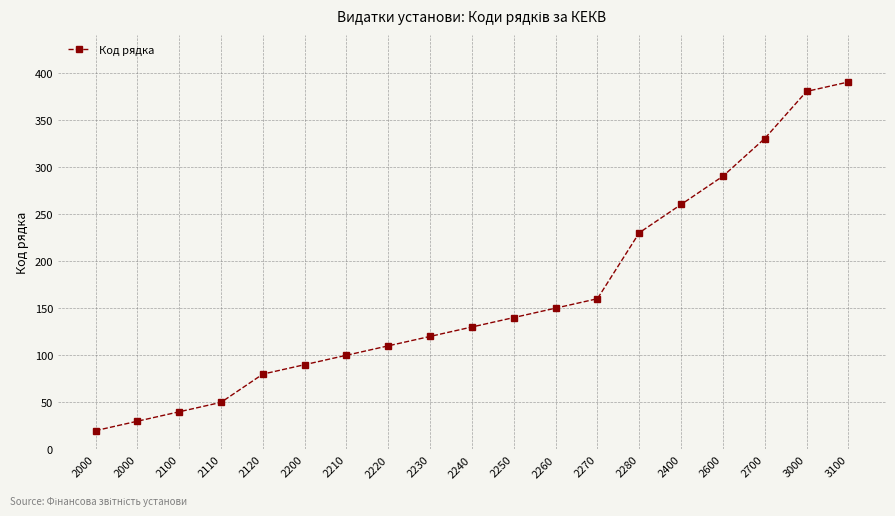

Which category has the highest value across all series?

3100